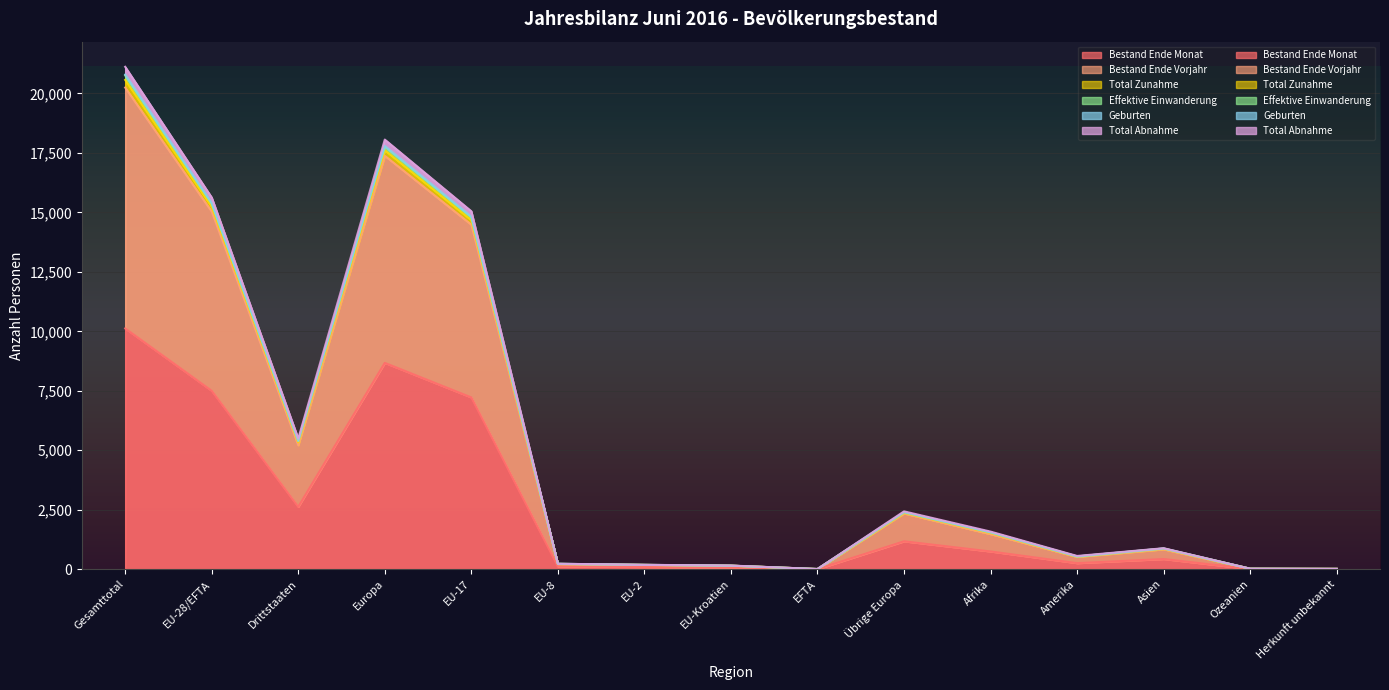

At which category is the sum across all series the highest?

Gesamttotal